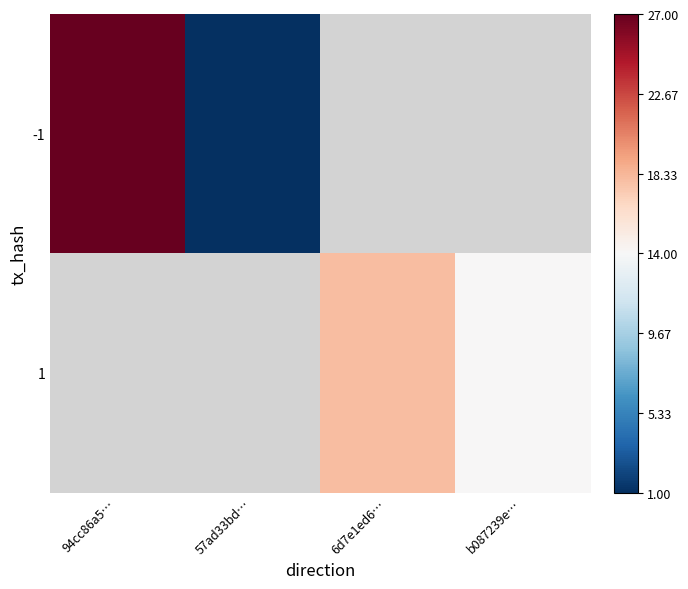

At which category does the chart reach its minimum across all series?

57ad33bd…